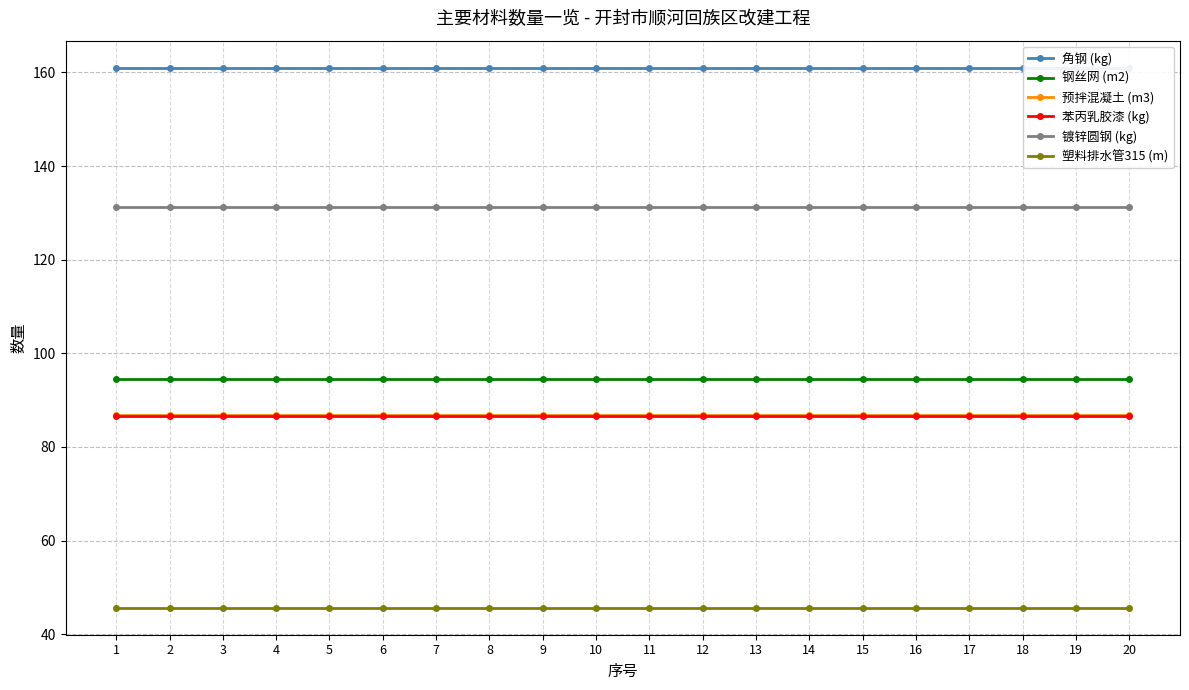

List the series in order of their peak value, lowest first.

塑料排水管315 (m), 苯丙乳胶漆 (kg), 预拌混凝土 (m3), 钢丝网 (m2), 镀锌圆钢 (kg), 角钢 (kg)